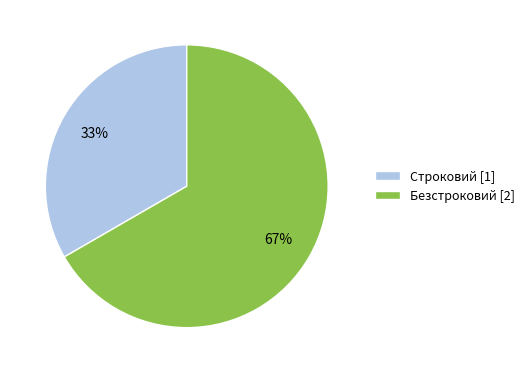

Combined, do Строковий and Безстроковий account for over 50%?

Yes